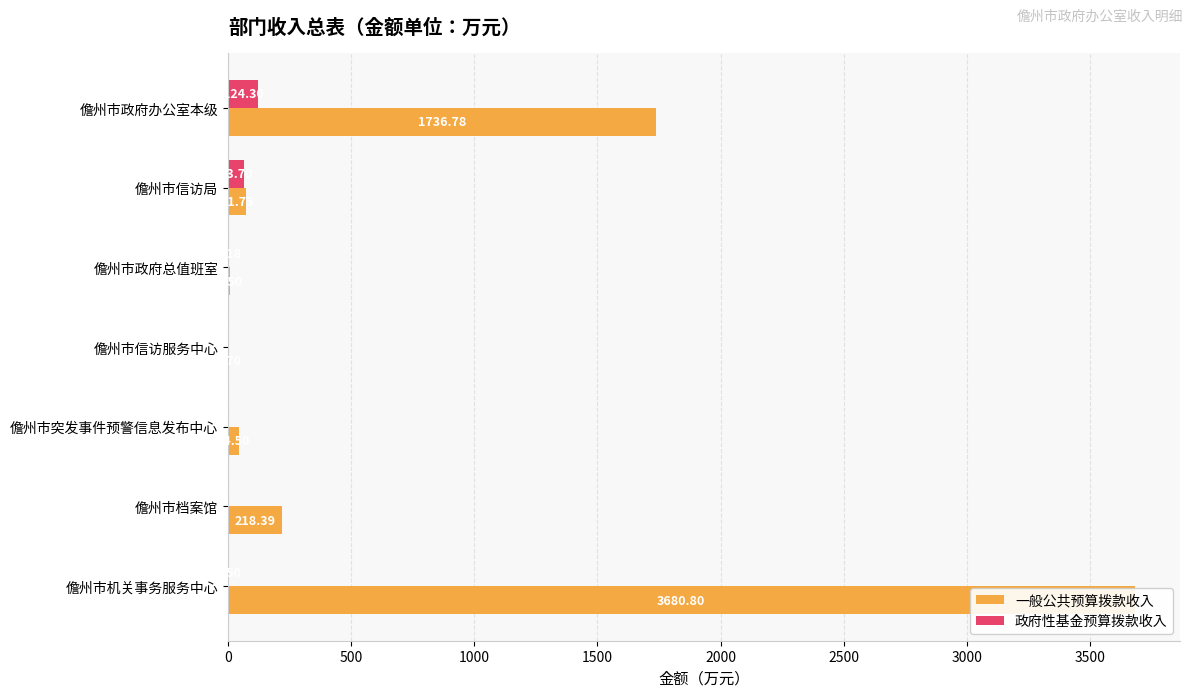

At how many categories does at least one series exceed 2877?

1